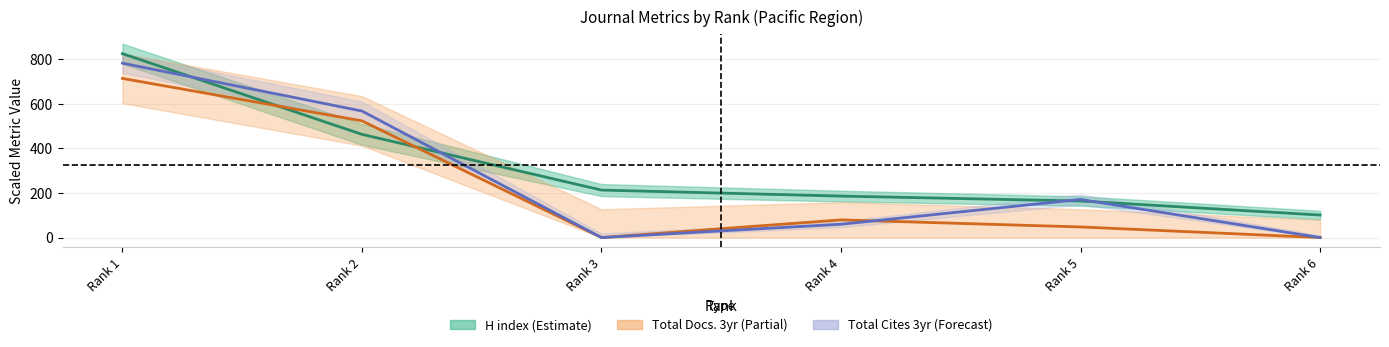

Where is H index (Estimate) nearest to the value 463?

Rank 2